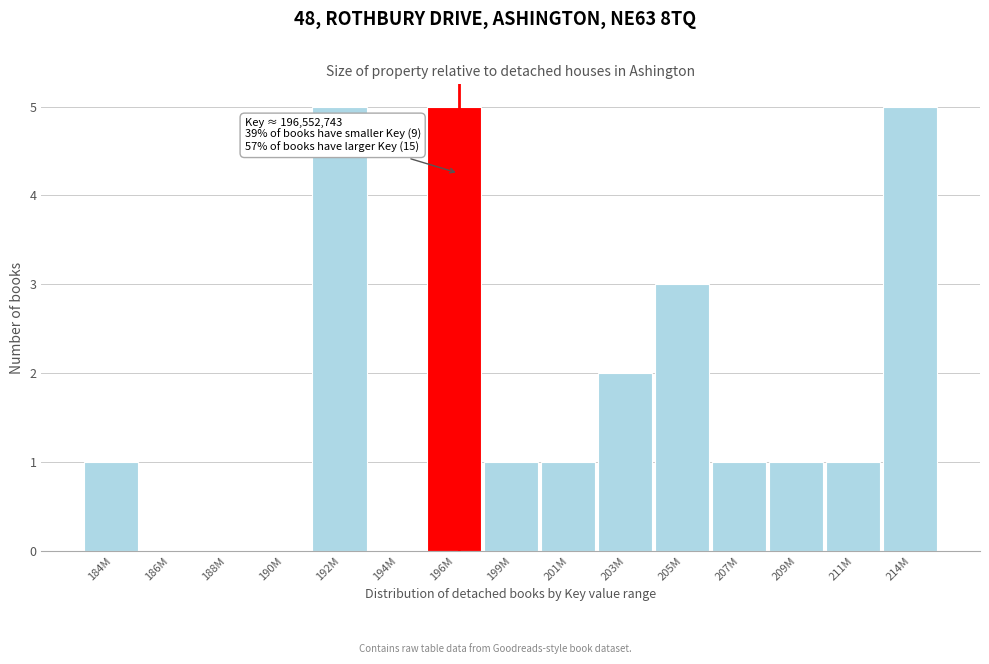

Reading left to right, extract all data points from this chart.

184M=1	186M=0	188M=0	190M=0	192M=5	194M=0	196M=5	199M=1	201M=1	203M=2	205M=3	207M=1	209M=1	211M=1	214M=5